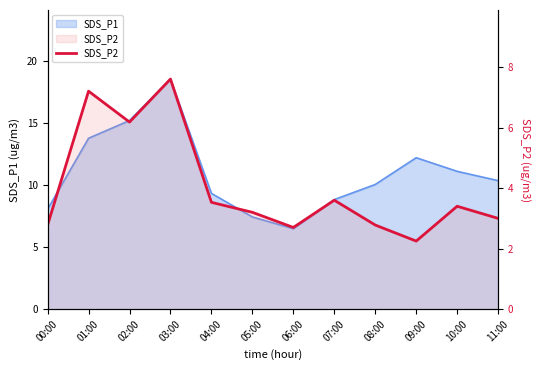

How many data points does each series have?

12